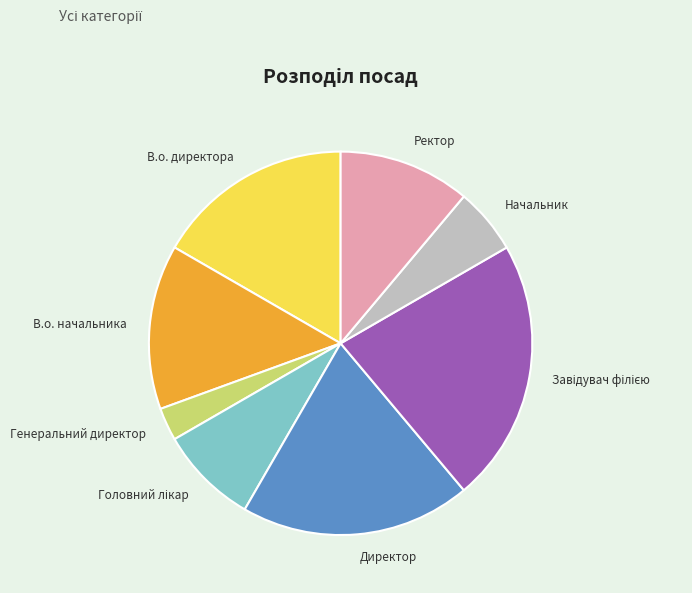

The В.о. директора slice represents 11% of the pie. True or false?

False